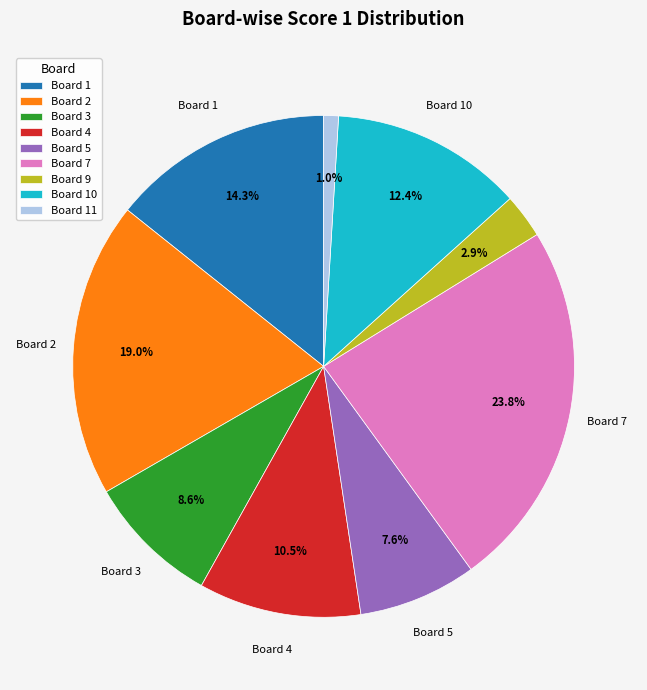

How many slices are in this pie chart?

9